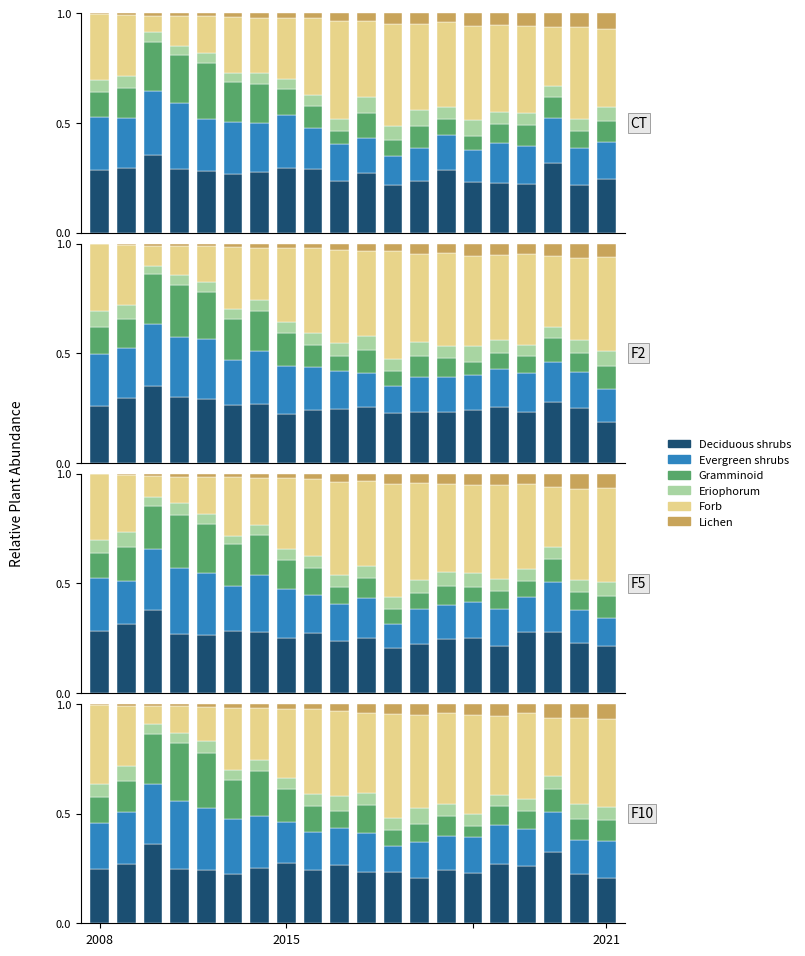

What is the label of the 8th bar from the right?

12